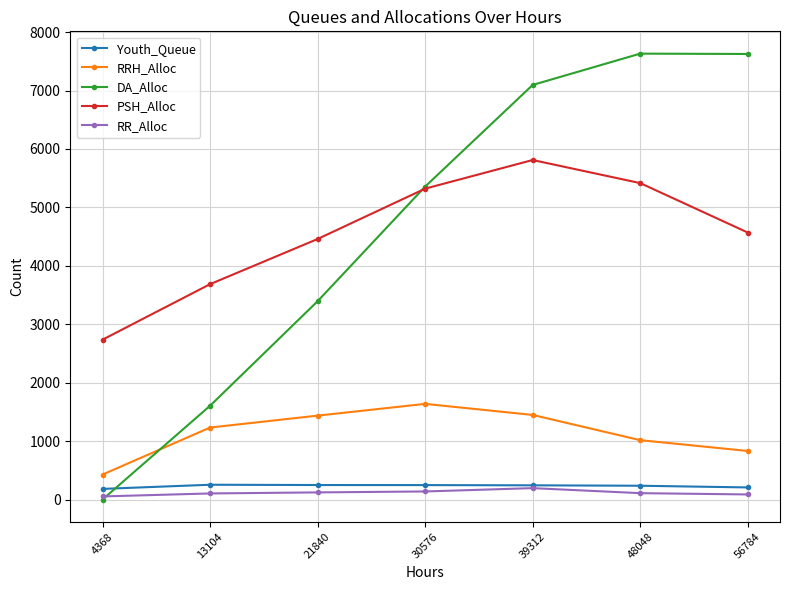

What is the maximum value for Youth_Queue?

253